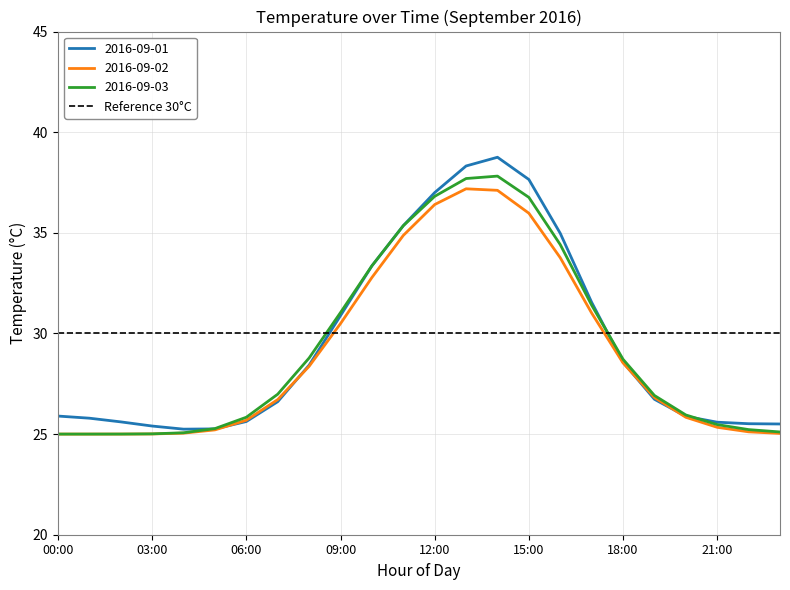

What is the minimum value shown in the chart?

25.0